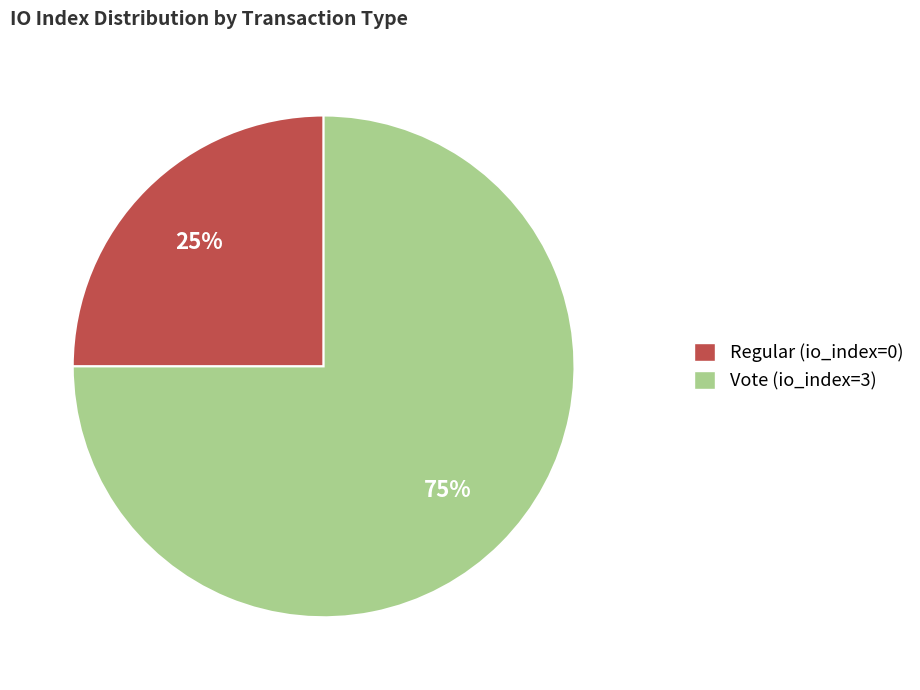

How many slices are in this pie chart?

2